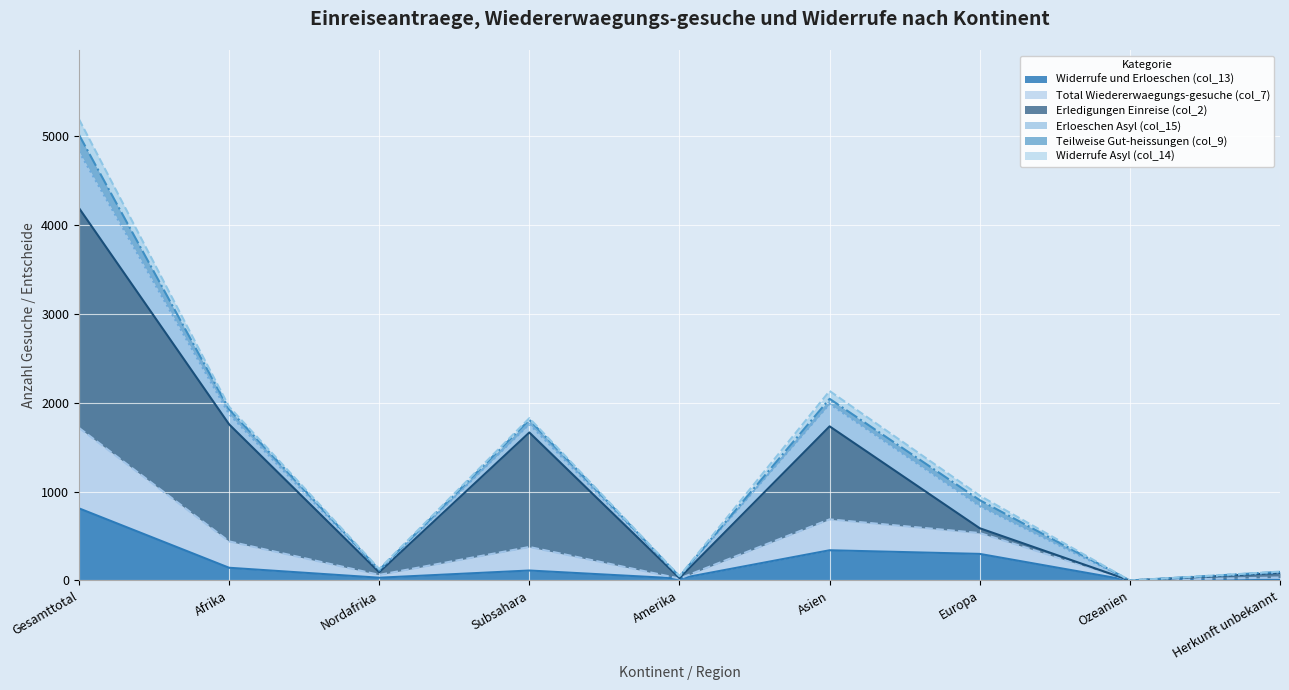

What is the label of the 5th point from the right?

Amerika